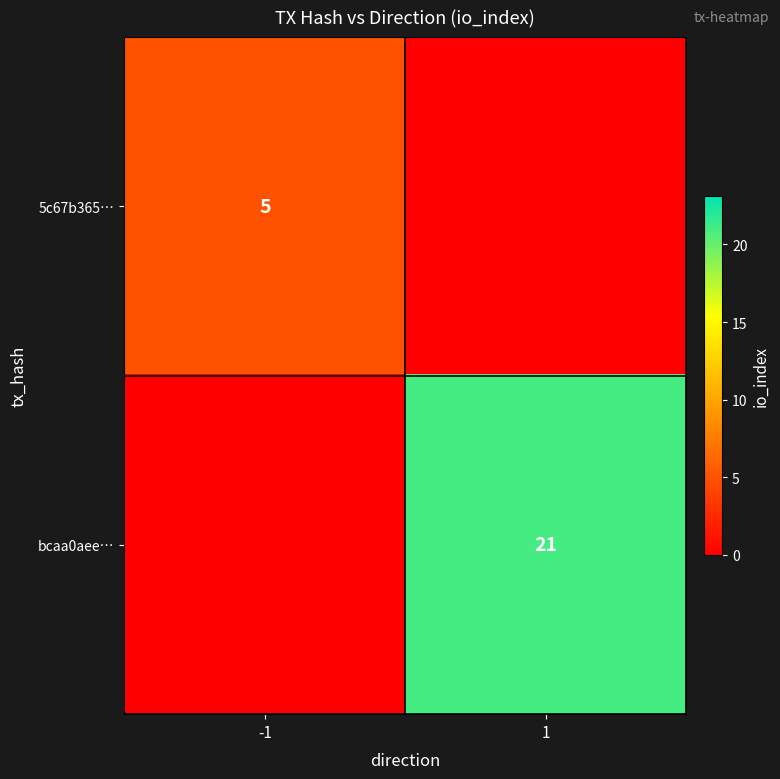

True or false: bcaa0aee… has a value of 21 at 1.

True